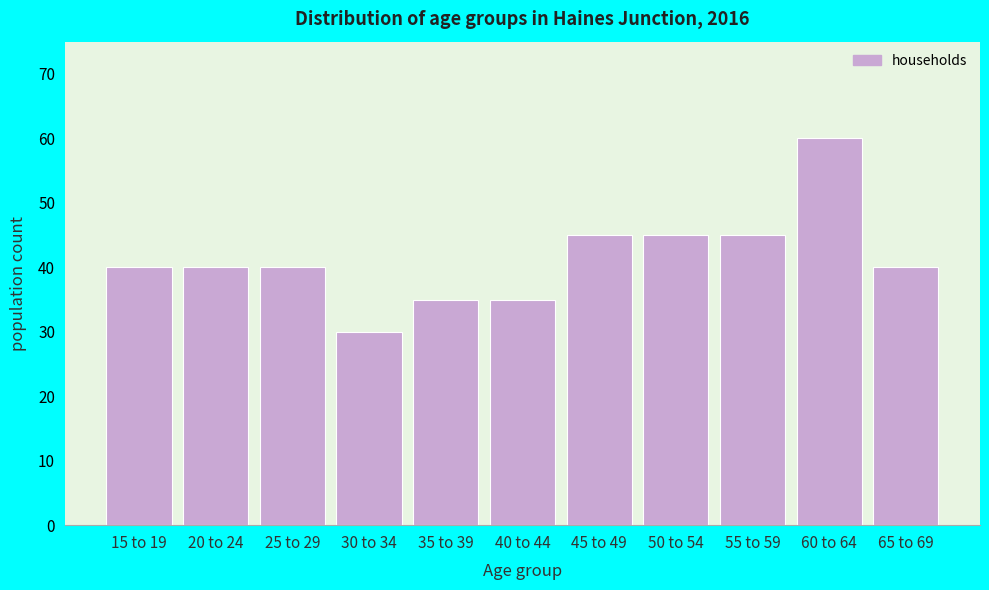

Reading right to left, what are all the values shown in this chart?

40	60	45	45	45	35	35	30	40	40	40